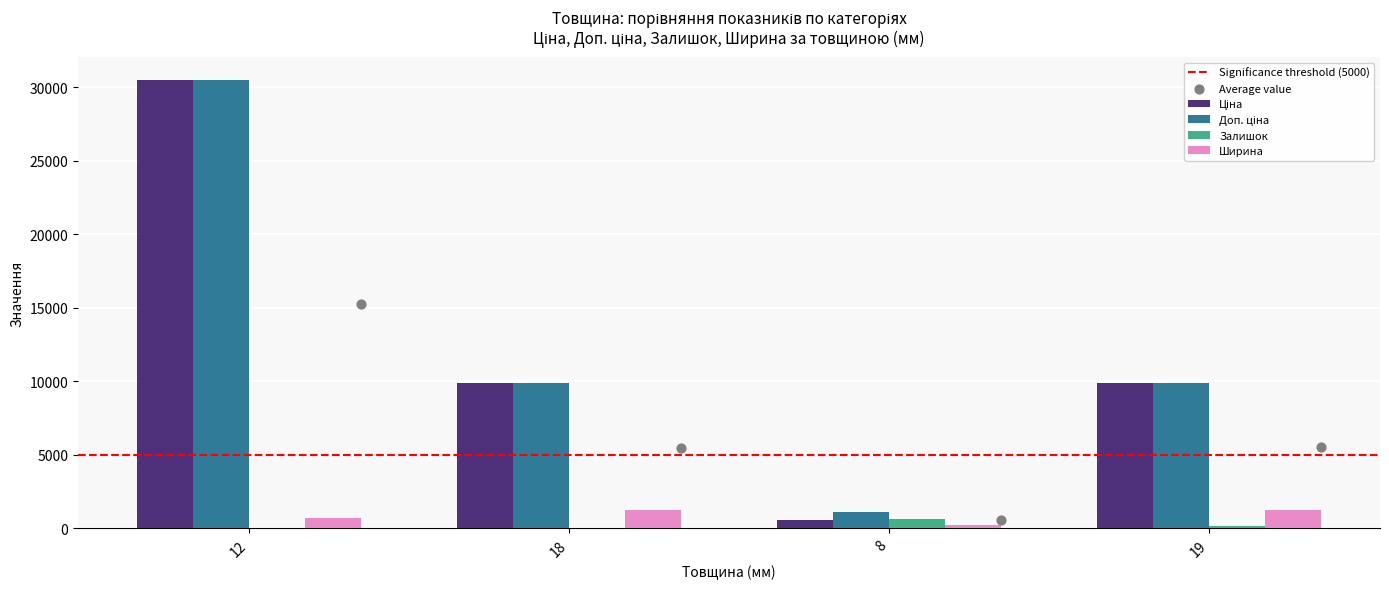

What are all the series names shown in the legend?

Ціна, Доп. ціна, Залишок, Ширина